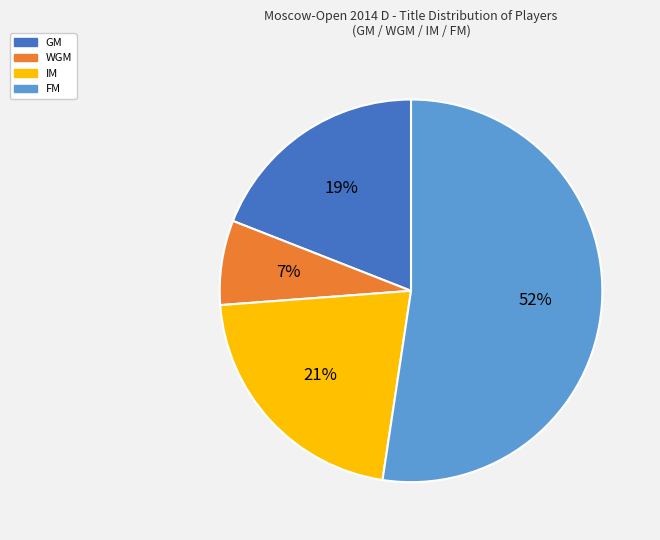

Rank the categories by value from lowest to highest.

WGM, GM, IM, FM